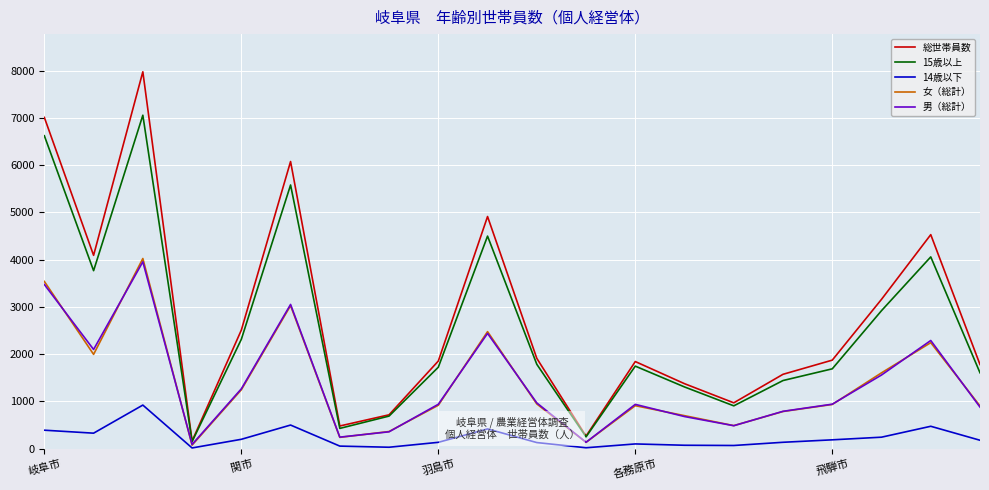

Which series has the widest spread of values?

総世帯員数